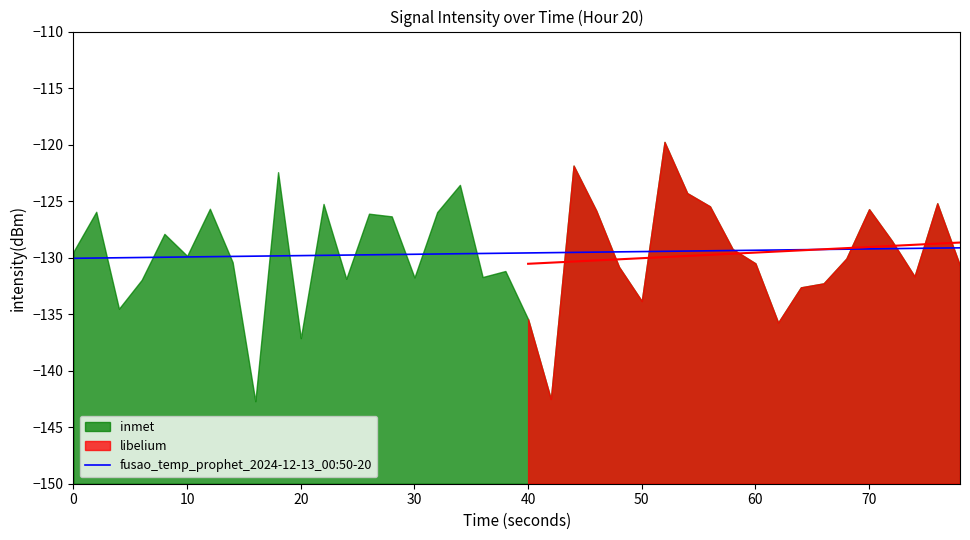

What is the lowest value of the fusao_temp_prophet_2024-12-13_00:50-20 series?

-130.1